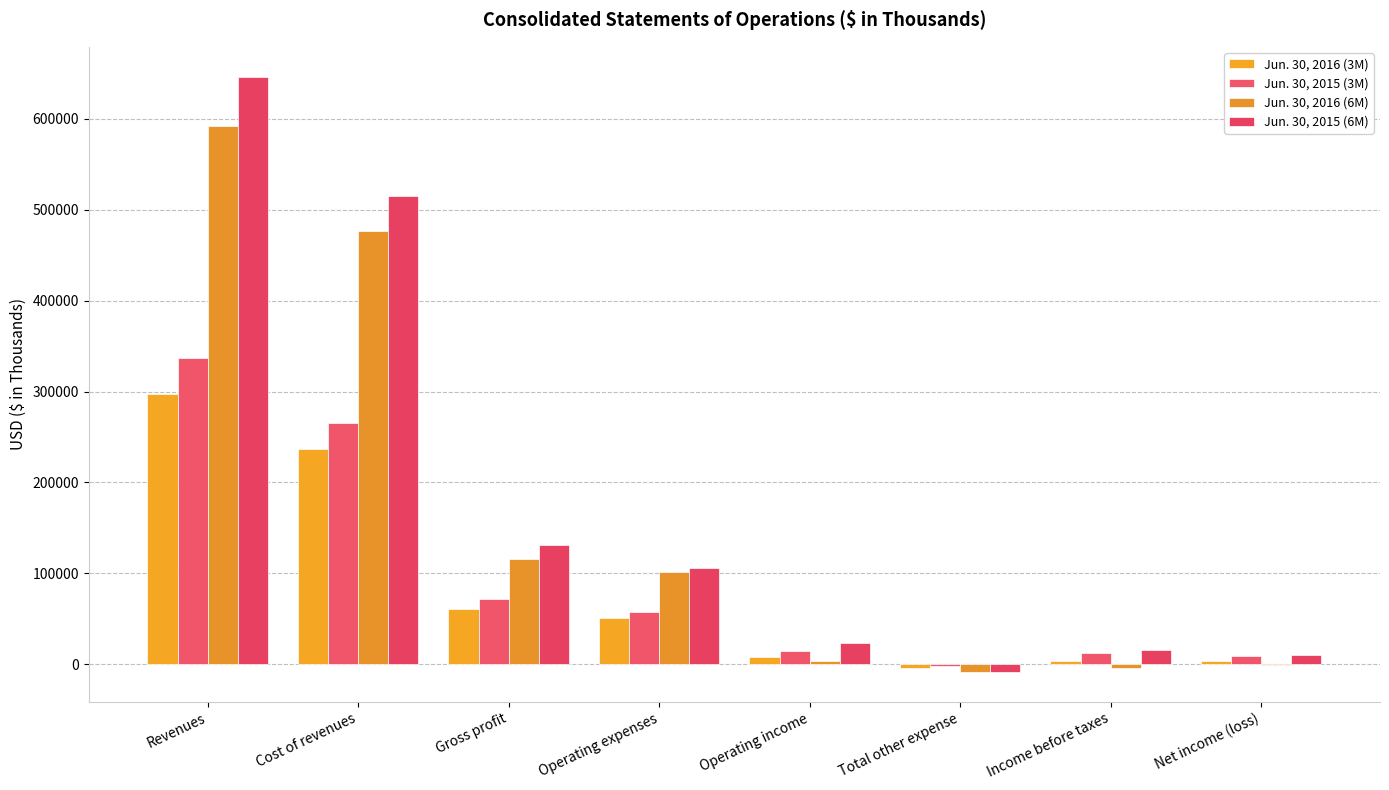

What is the total value across all series at Income before taxes?

27593